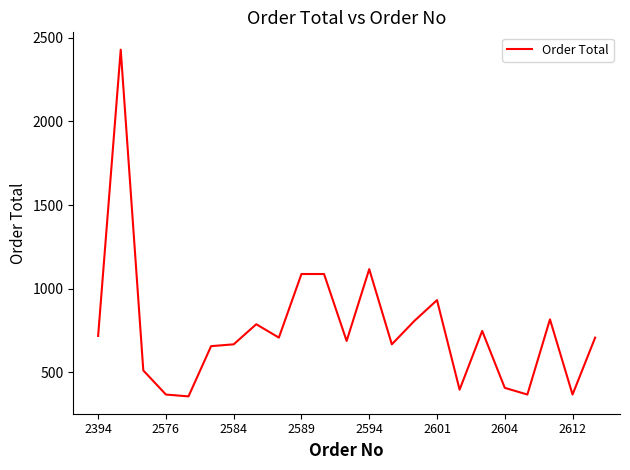

What is the maximum value shown in the chart?

2428